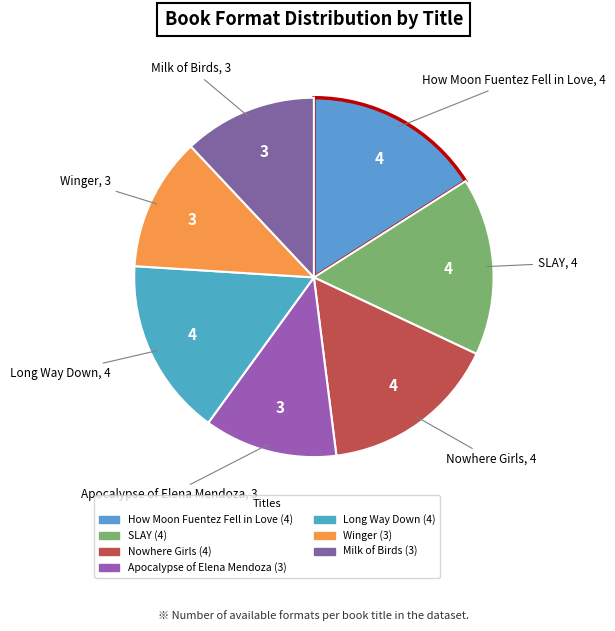

How many slices are in this pie chart?

7